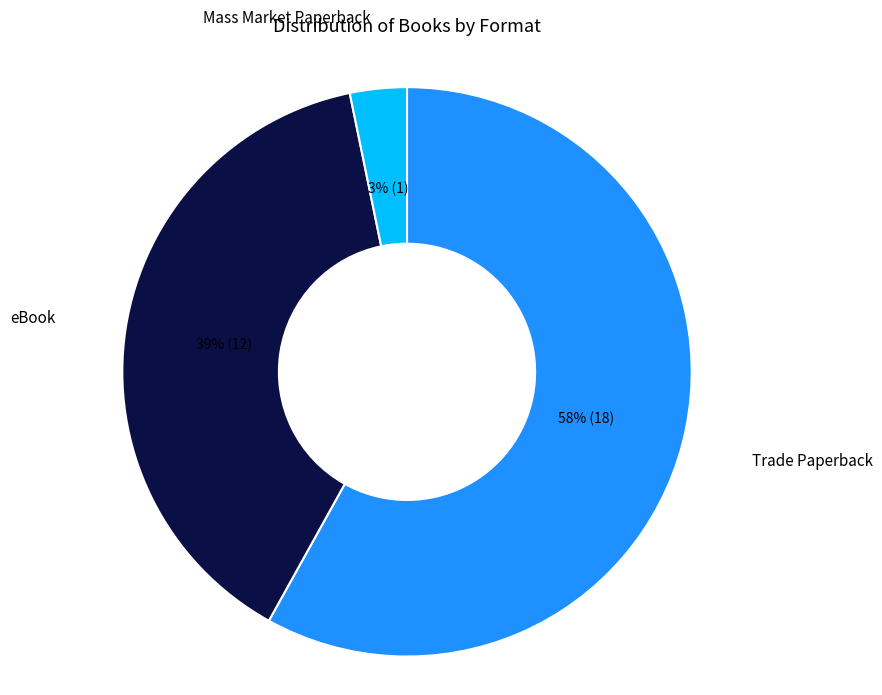

How many slices are in this pie chart?

3